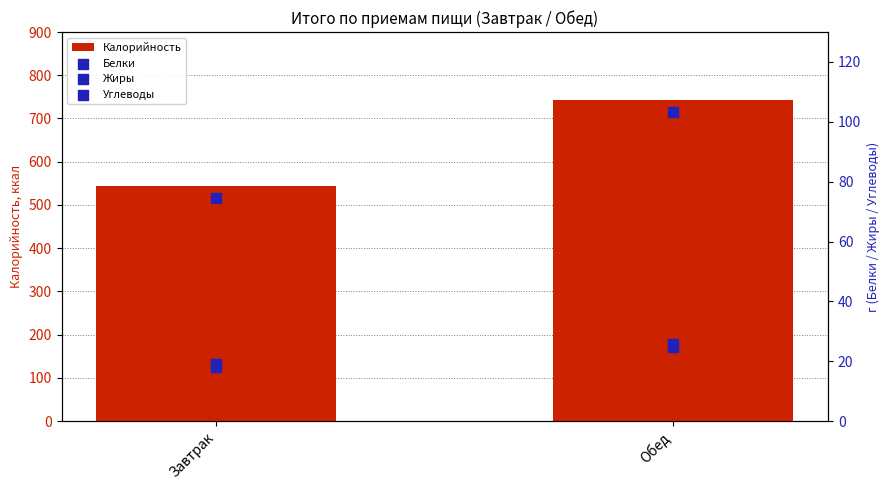

What are all the series names shown in the legend?

Калорийность, Белки, Жиры, Углеводы